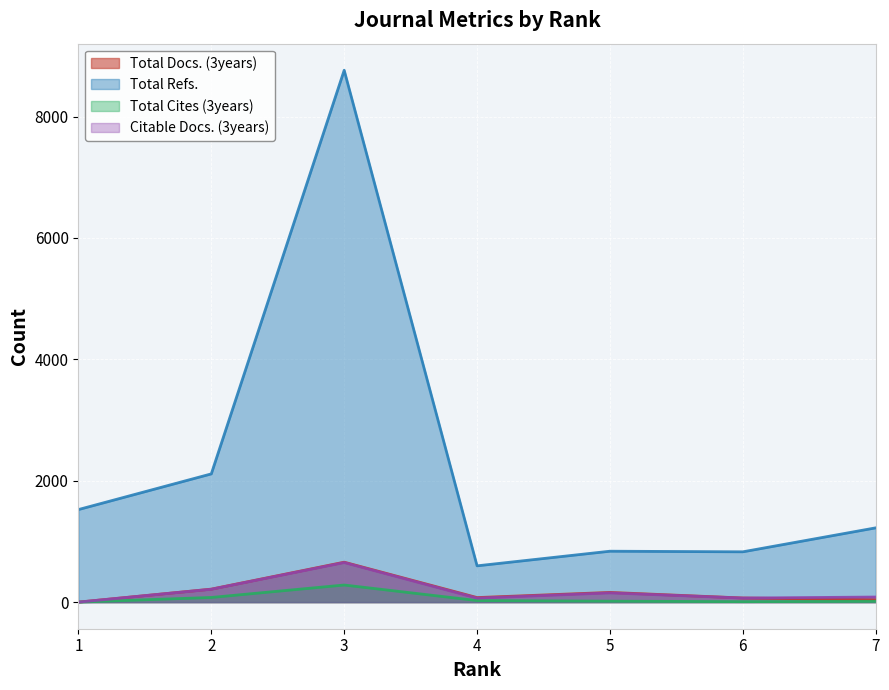

Reading left to right, list all the values displayed in this chart.

Total Docs. (3years): 1=0	2=214	3=658	4=75	5=160	6=68	7=40
Total Refs.: 1=1525	2=2113	3=8763	4=598	5=839	6=829	7=1224
Total Cites (3years): 1=0	2=77	3=282	4=26	5=16	6=8	7=13
Citable Docs. (3years): 1=0	2=212	3=652	4=66	5=152	6=67	7=84